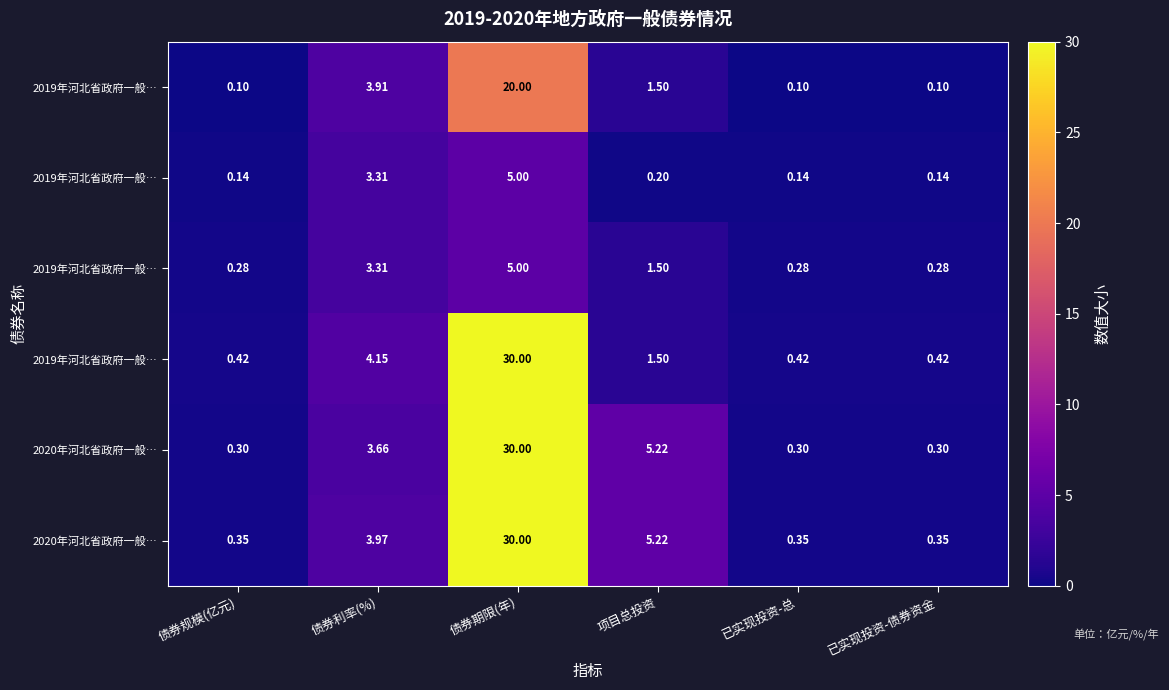

At which category is the sum across all series the highest?

债券期限(年)